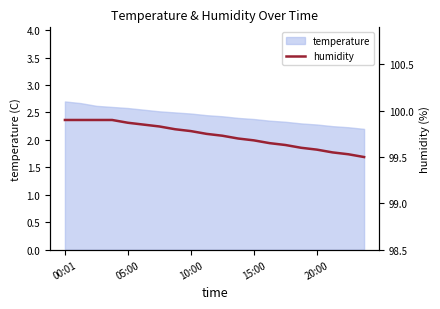

What is the value of the 17th point from the left?

99.6